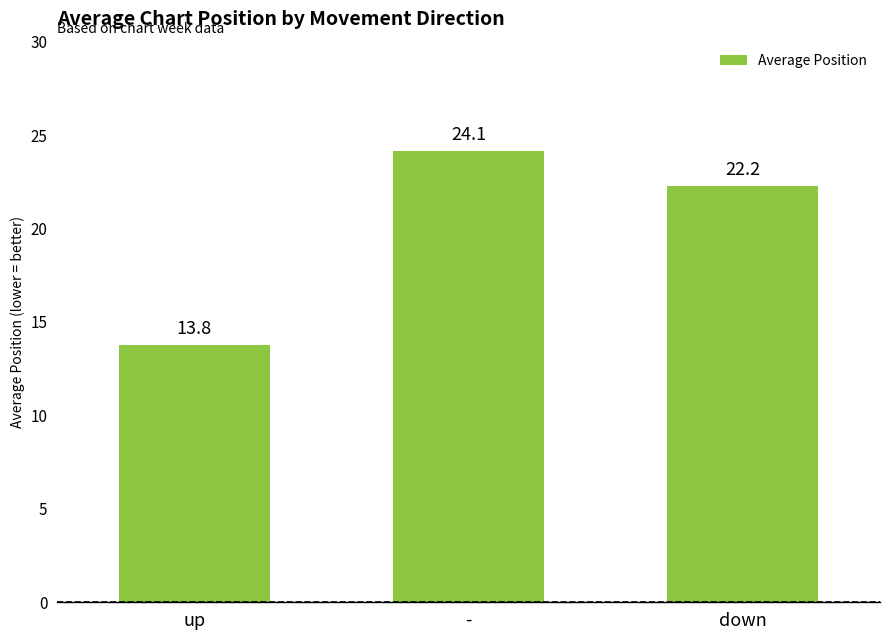

The chart shows a value of 22.2 at down. True or false?

True